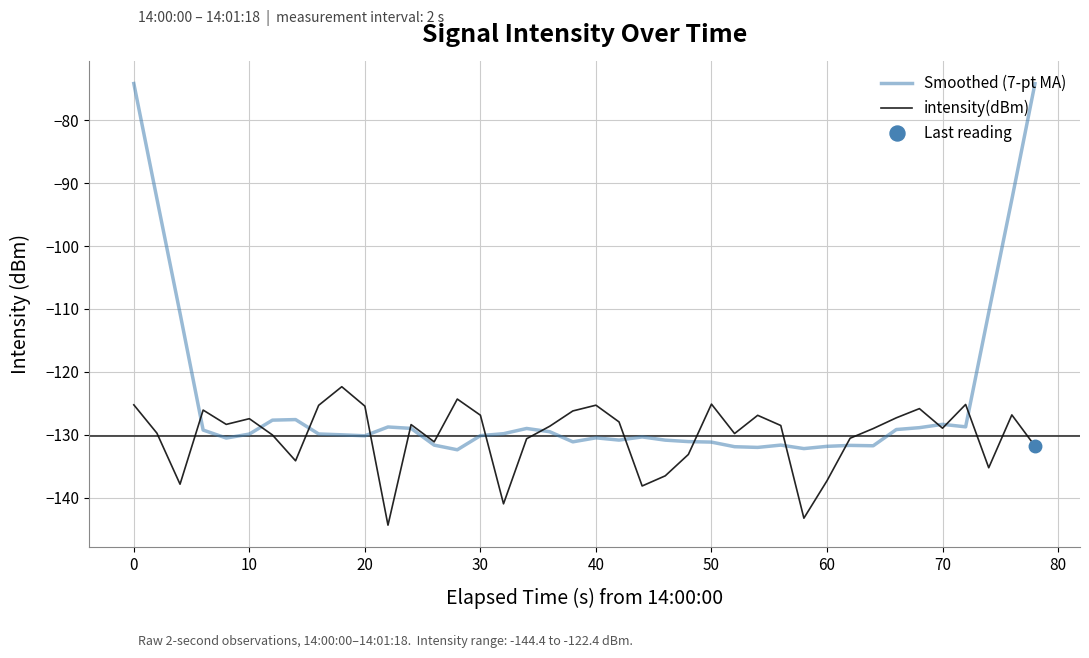

At how many categories does at least one series exceed -105?

4